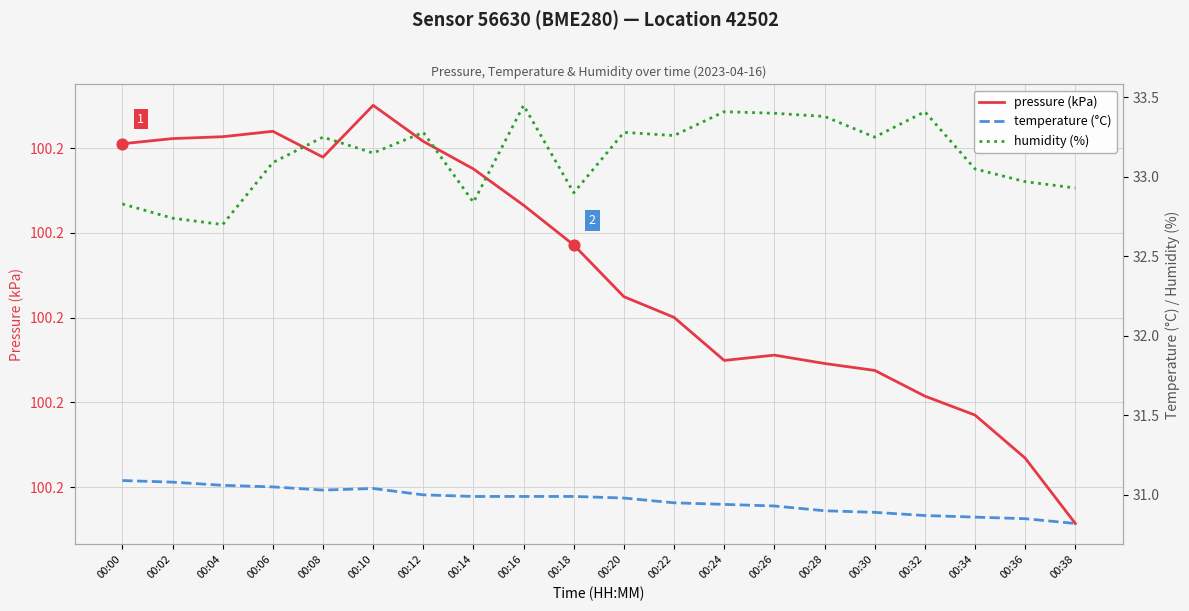

What are all the series names shown in the legend?

pressure (kPa), temperature (°C), humidity (%)